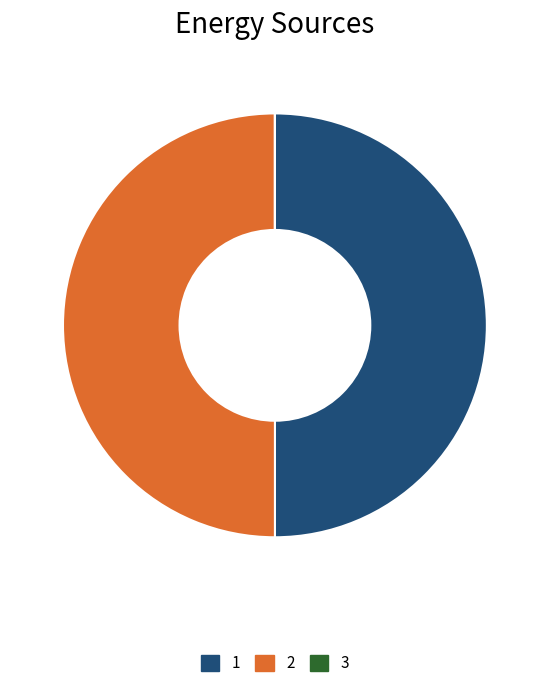

Is the sum of 2 and 1 greater than half?

Yes